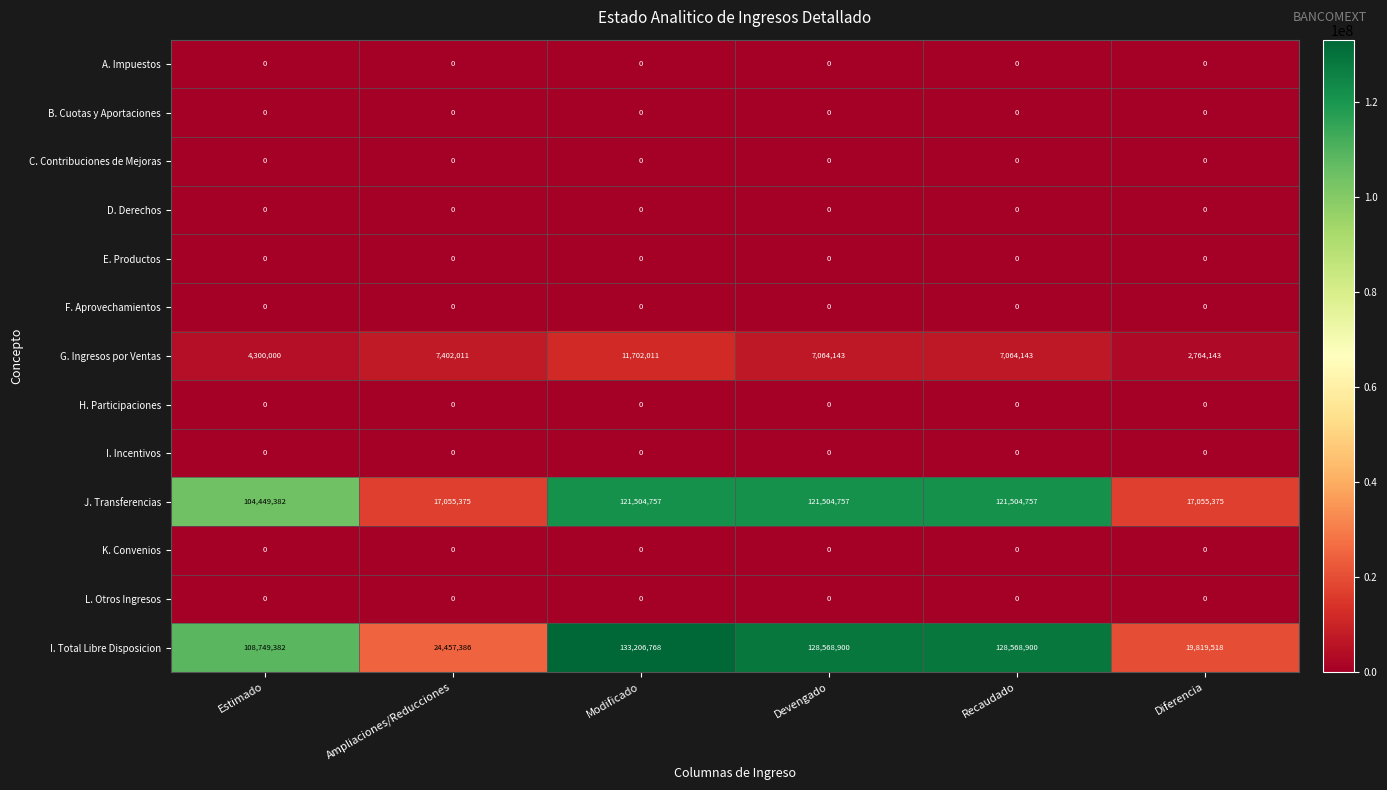

Count the J. Transferencias values in the range 17055375 to 121504757.

6